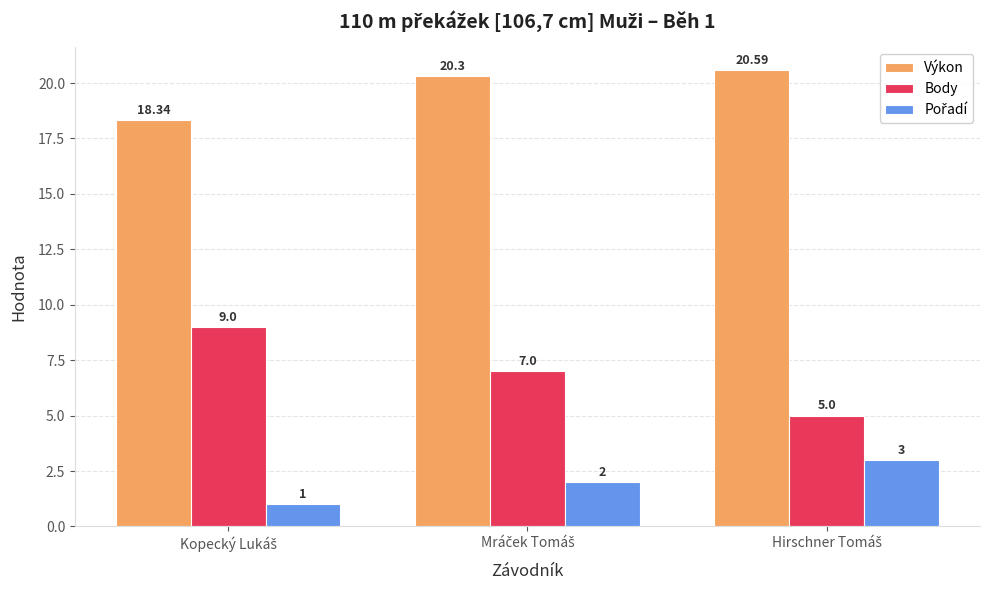

Which series has the largest range (max minus min)?

Body